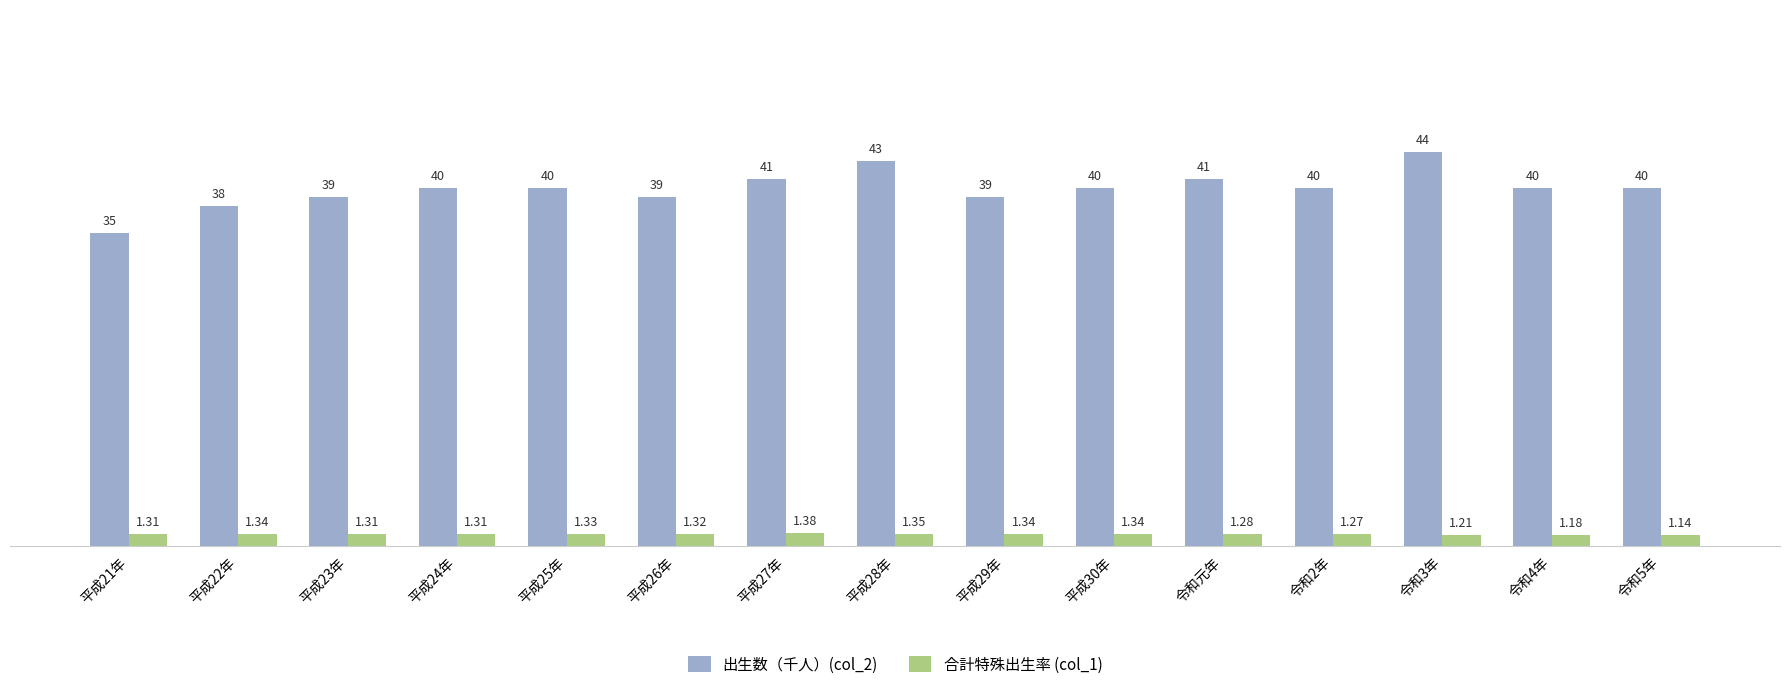

List the series in order of their overall mean, highest first.

出生数（千人）(col_2), 合計特殊出生率 (col_1)